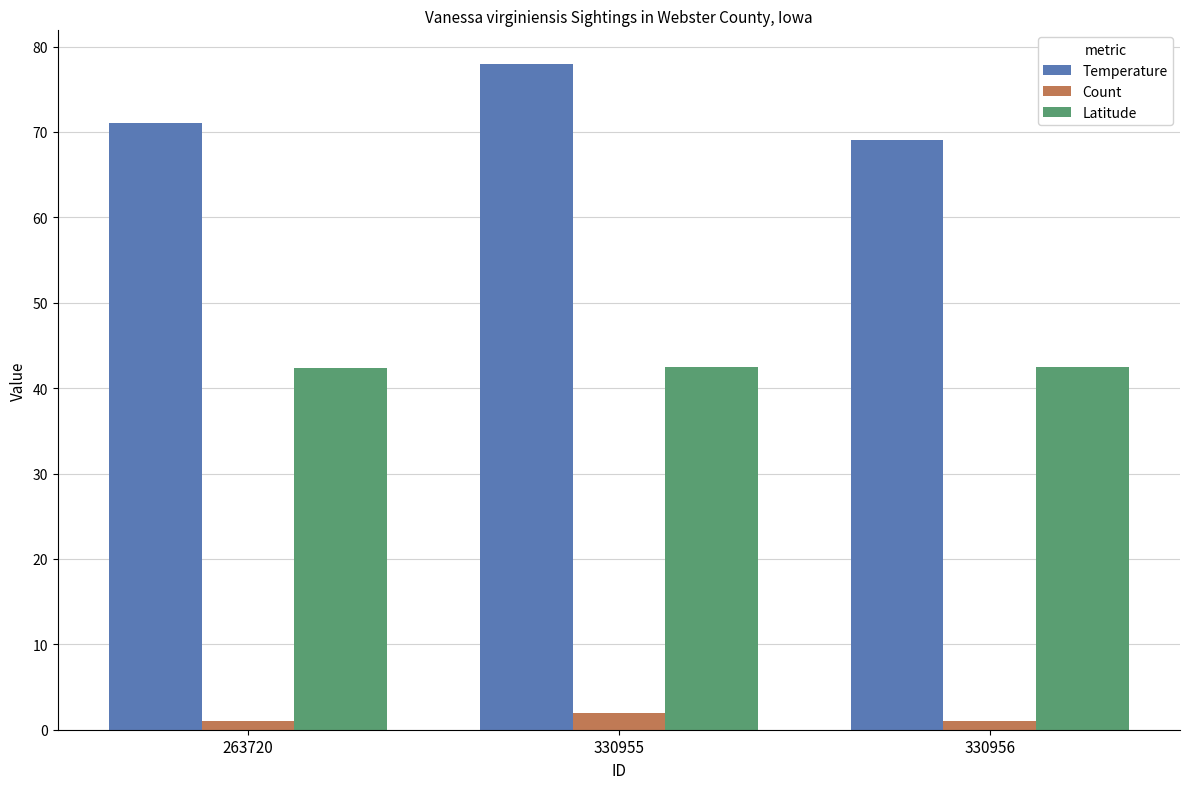

The Latitude series shows 25.9 at 330956. True or false?

False